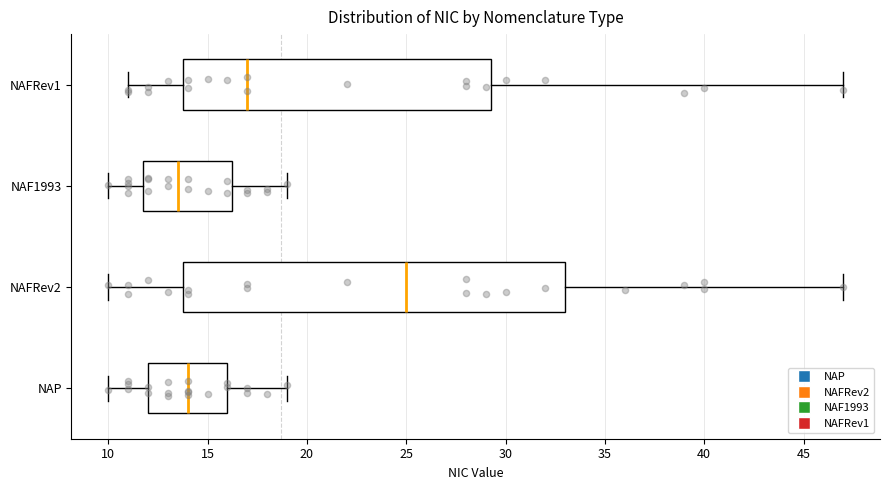

Which box has the furthest to the left median line?

NAF1993